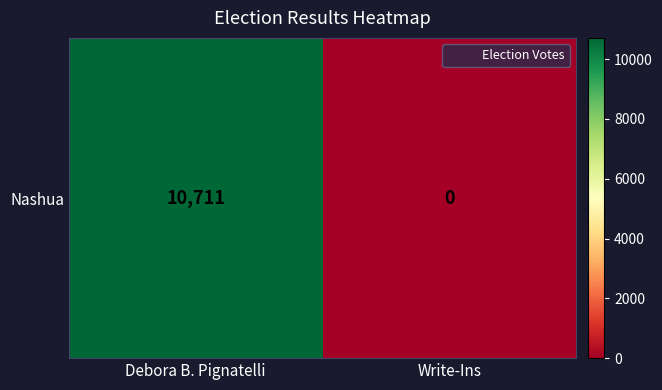

At which category does the chart reach its peak across all series?

Debora B. Pignatelli